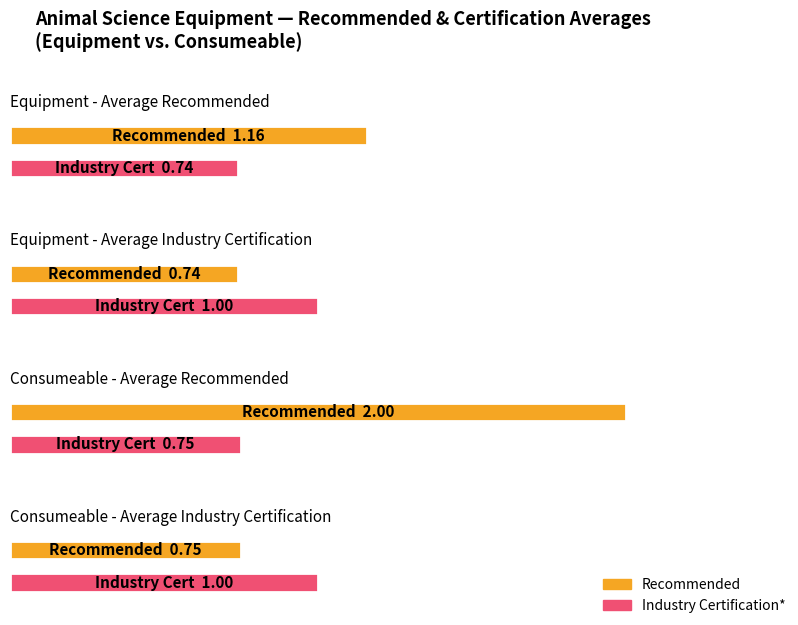

Rank the series by their maximum value, from highest to lowest.

Recommended, Industry Certification*